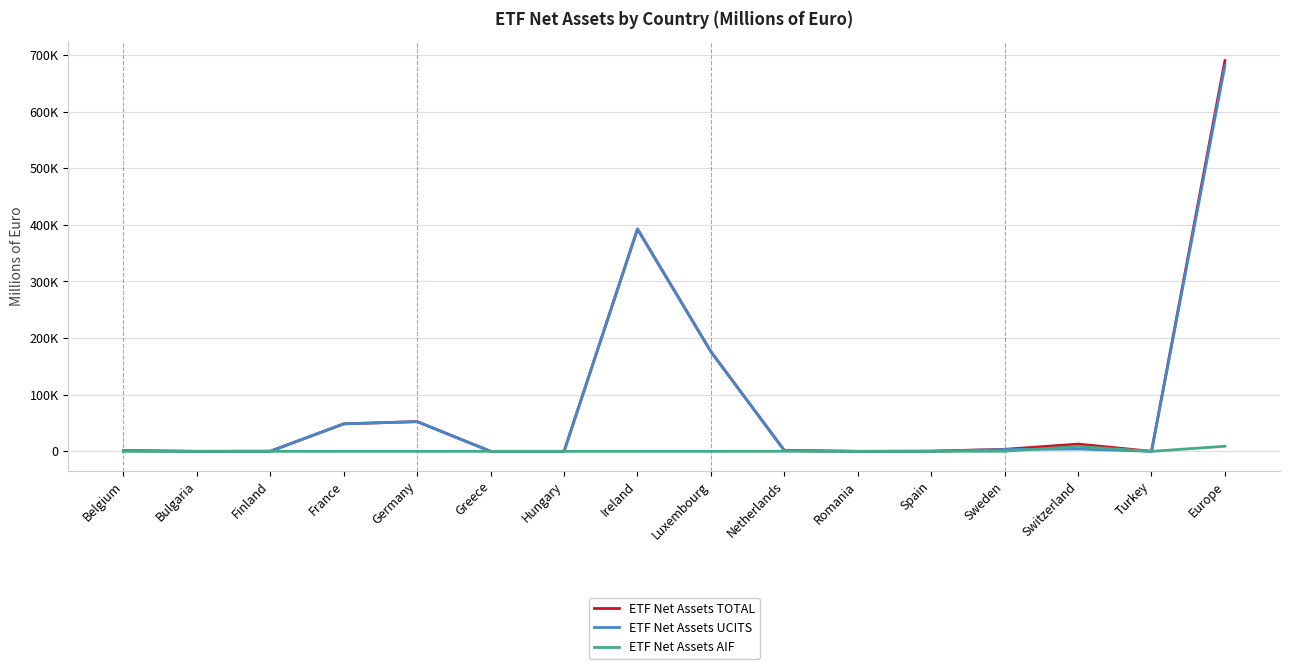

Does the chart have visible grid lines?

Yes